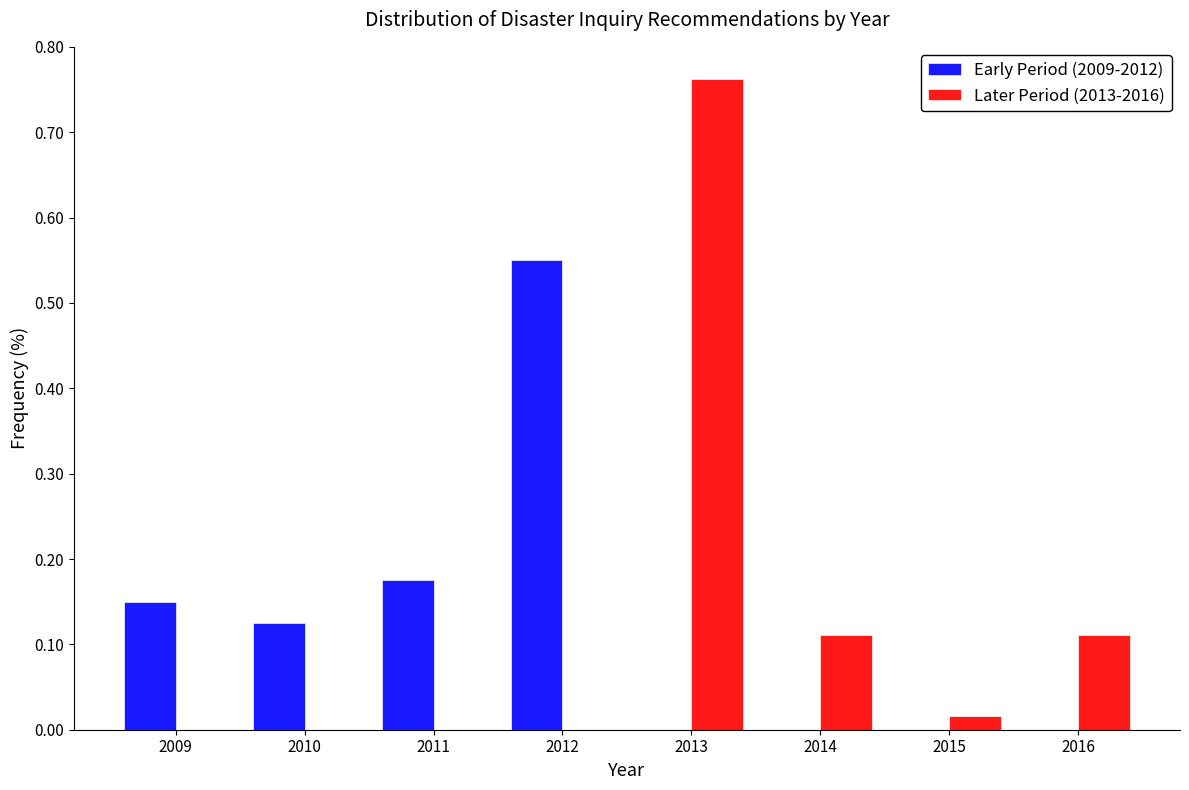

Reading left to right, list every range on the x-axis with the height of the bar of each series over it. The values are not printed on the chart, so give them approximately, as read against the axis.

2008.5 to 2009.5: Early Period (2009-2012)=0.15	Later Period (2013-2016)=0
2009.5 to 2010.5: Early Period (2009-2012)=0.13	Later Period (2013-2016)=0
2010.5 to 2011.5: Early Period (2009-2012)=0.18	Later Period (2013-2016)=0
2011.5 to 2012.5: Early Period (2009-2012)=0.55	Later Period (2013-2016)=0
2012.5 to 2013.5: Early Period (2009-2012)=0	Later Period (2013-2016)=0.76
2013.5 to 2014.5: Early Period (2009-2012)=0	Later Period (2013-2016)=0.11
2014.5 to 2015.5: Early Period (2009-2012)=0	Later Period (2013-2016)=0.02
2015.5 to 2016.5: Early Period (2009-2012)=0	Later Period (2013-2016)=0.11